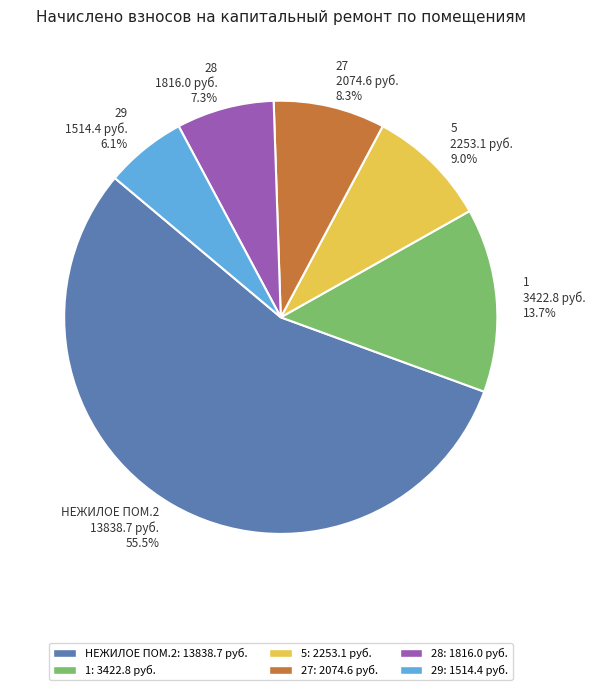

To the nearest percent, what percentage of the pie is 5?

9%